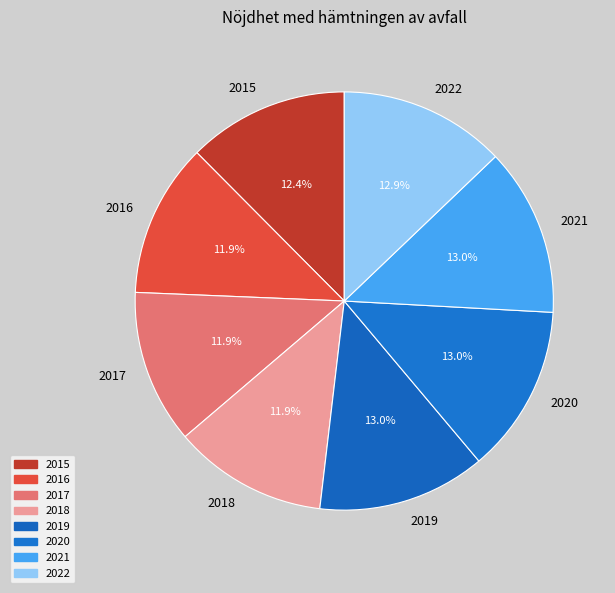

Does any single category account for the majority?

No